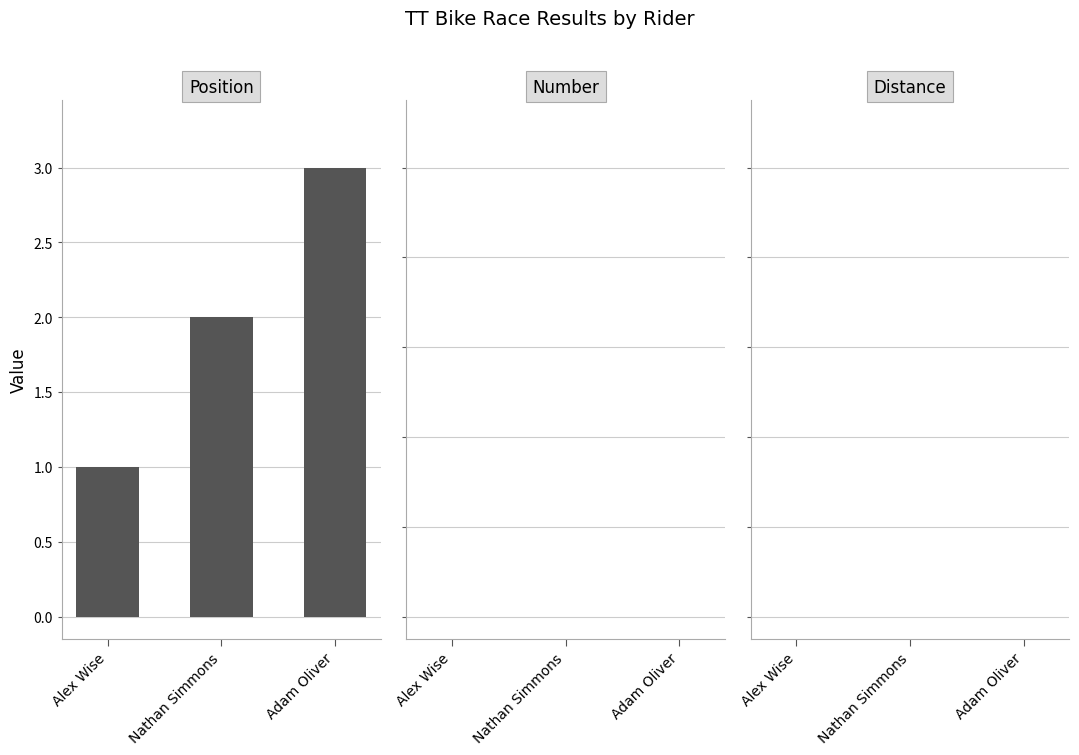

What is the label of the 2nd bar from the left?

Nathan Simmons